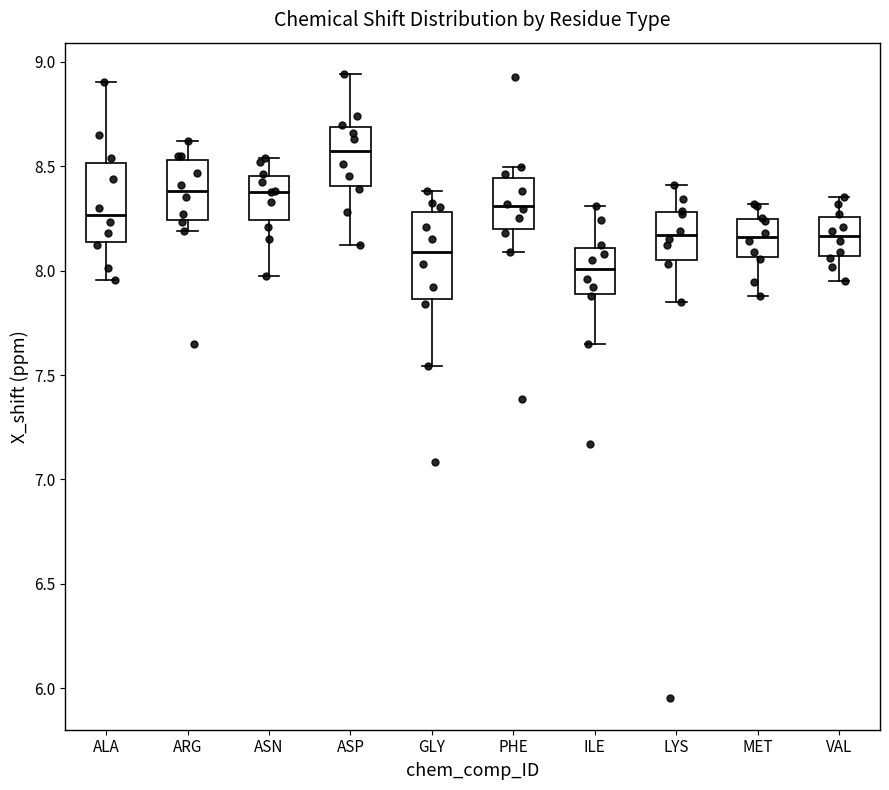

Where is the lower edge of the box for PHE on the y-axis? The values are not printed on the chart, so give them approximately, as read against the axis.

8.20